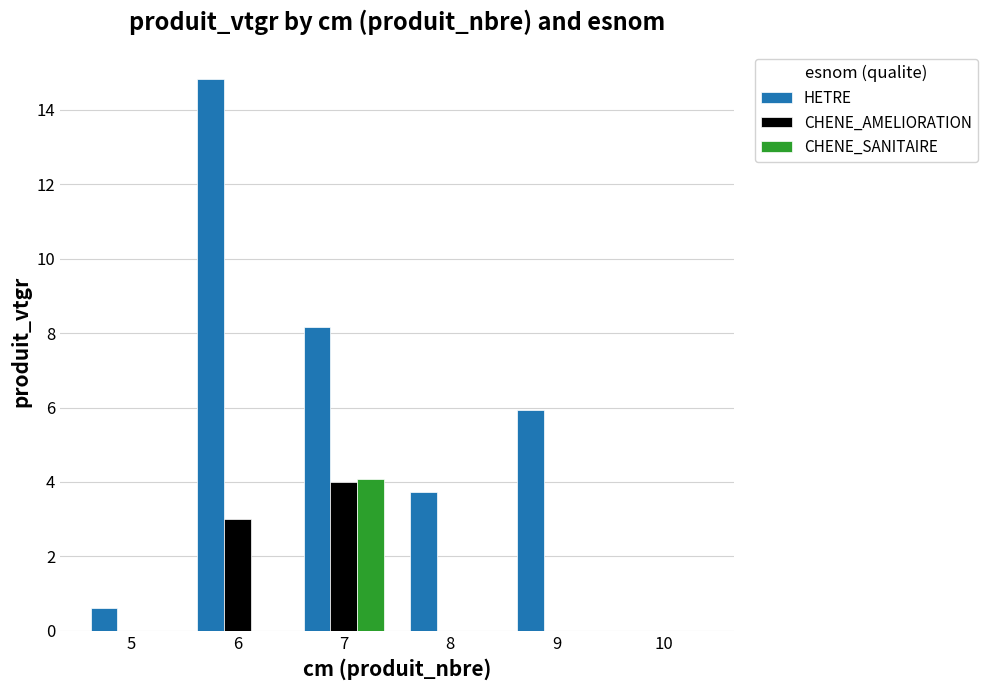

What is the total value across all series at 9?

5.9